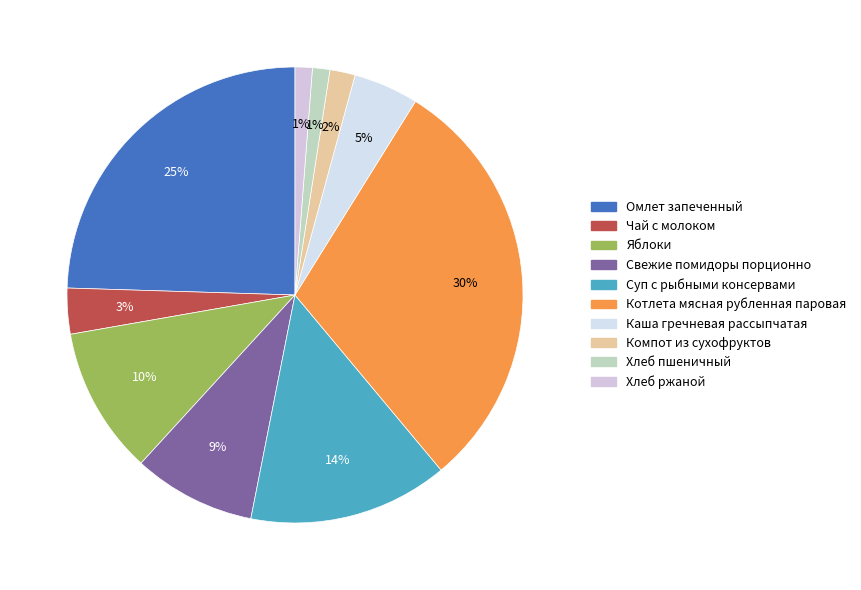

What percentage is the Компот из сухофруктов slice, to the nearest percent?

2%